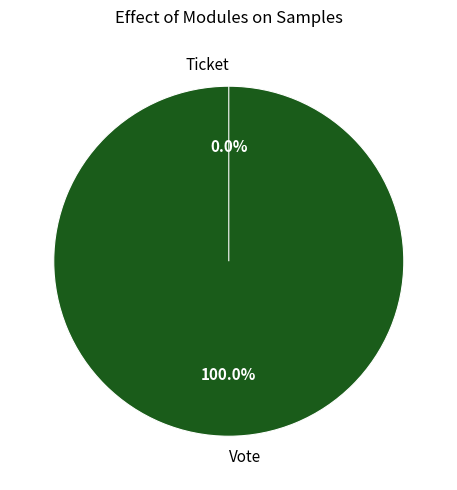

The Ticket slice represents 15% of the pie. True or false?

False